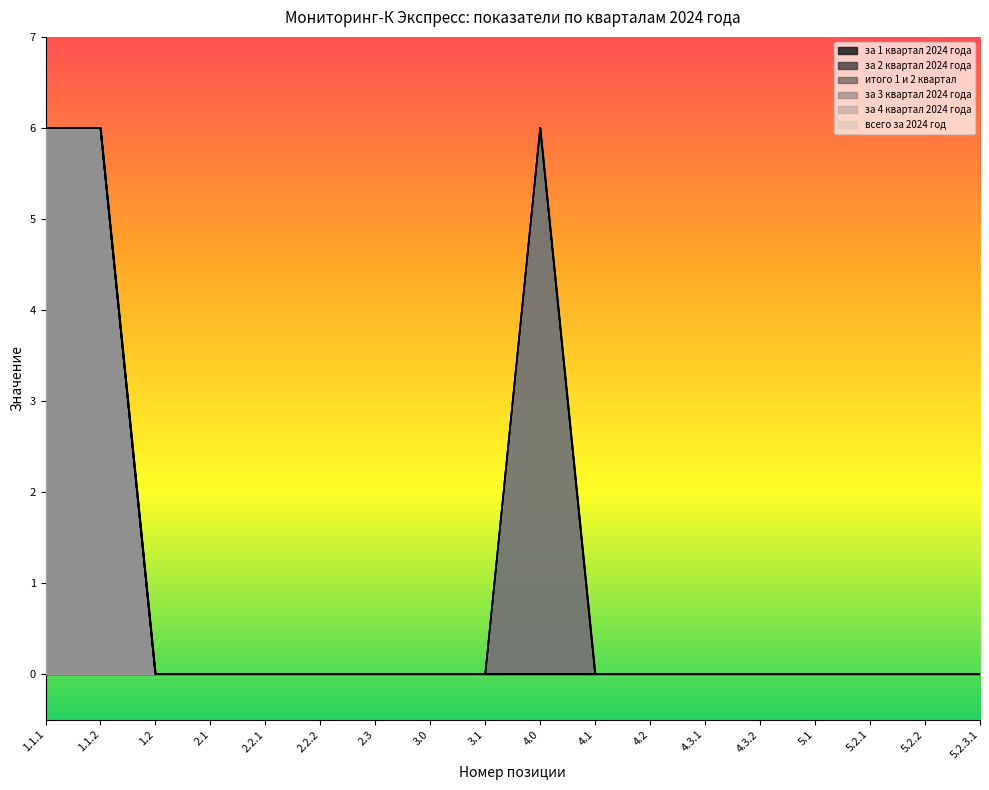

In итого 1 и 2 квартал, how many points are higher than both neighbors (excluding endpoints)?

1